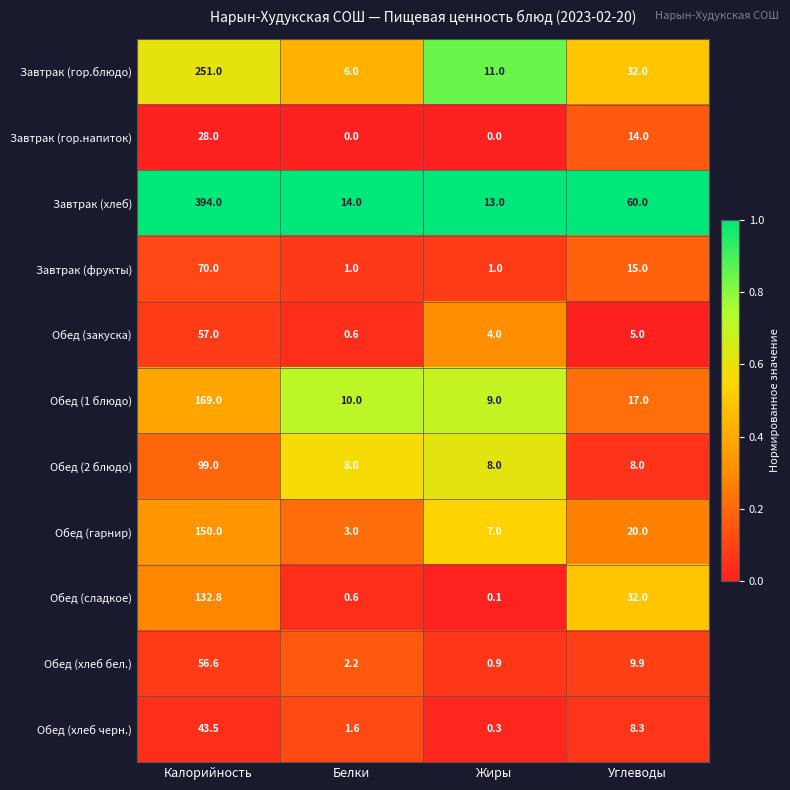

At how many categories does at least one series exceed 0?

4